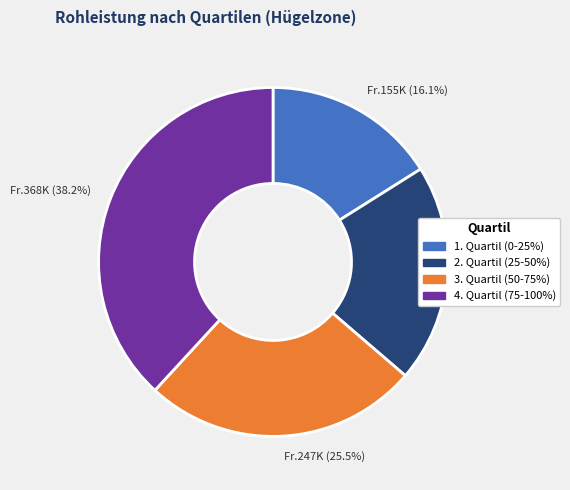

What is the largest slice in the pie chart?

Fr.368K (38.2%)